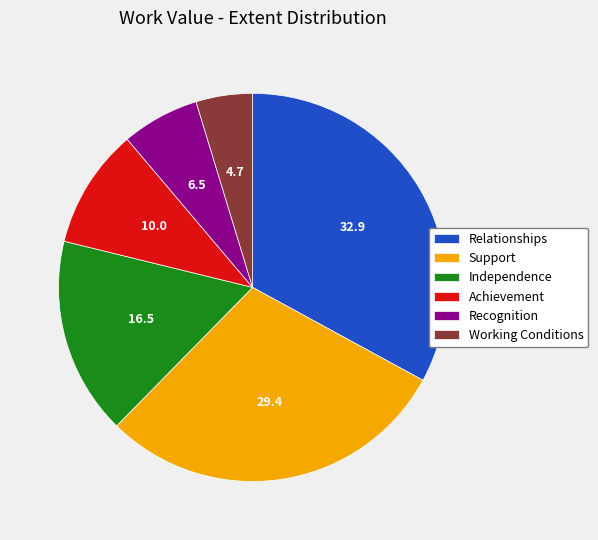

Do Recognition and Working Conditions together represent more than half of the pie?

No